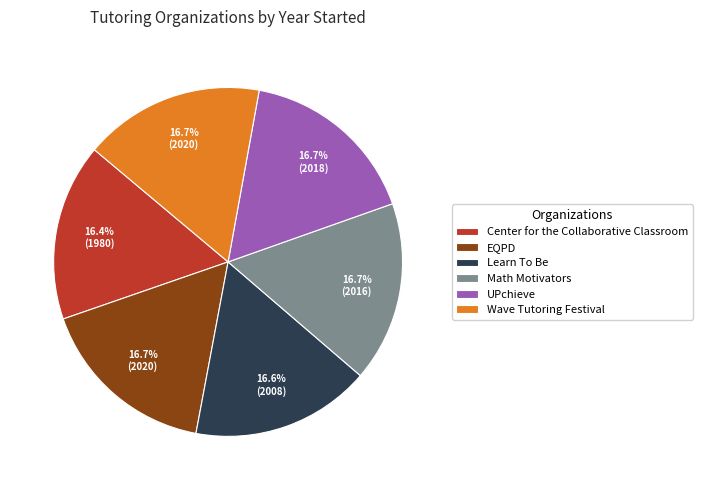

Approximately how many times larger is the value at Math Motivators compared to UPchieve?

1.0